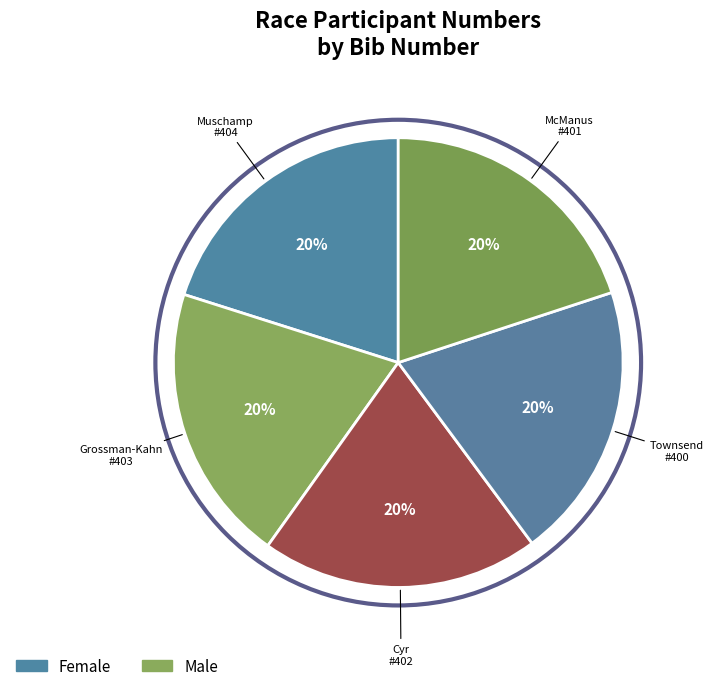

Count the number of slices in the pie.

5